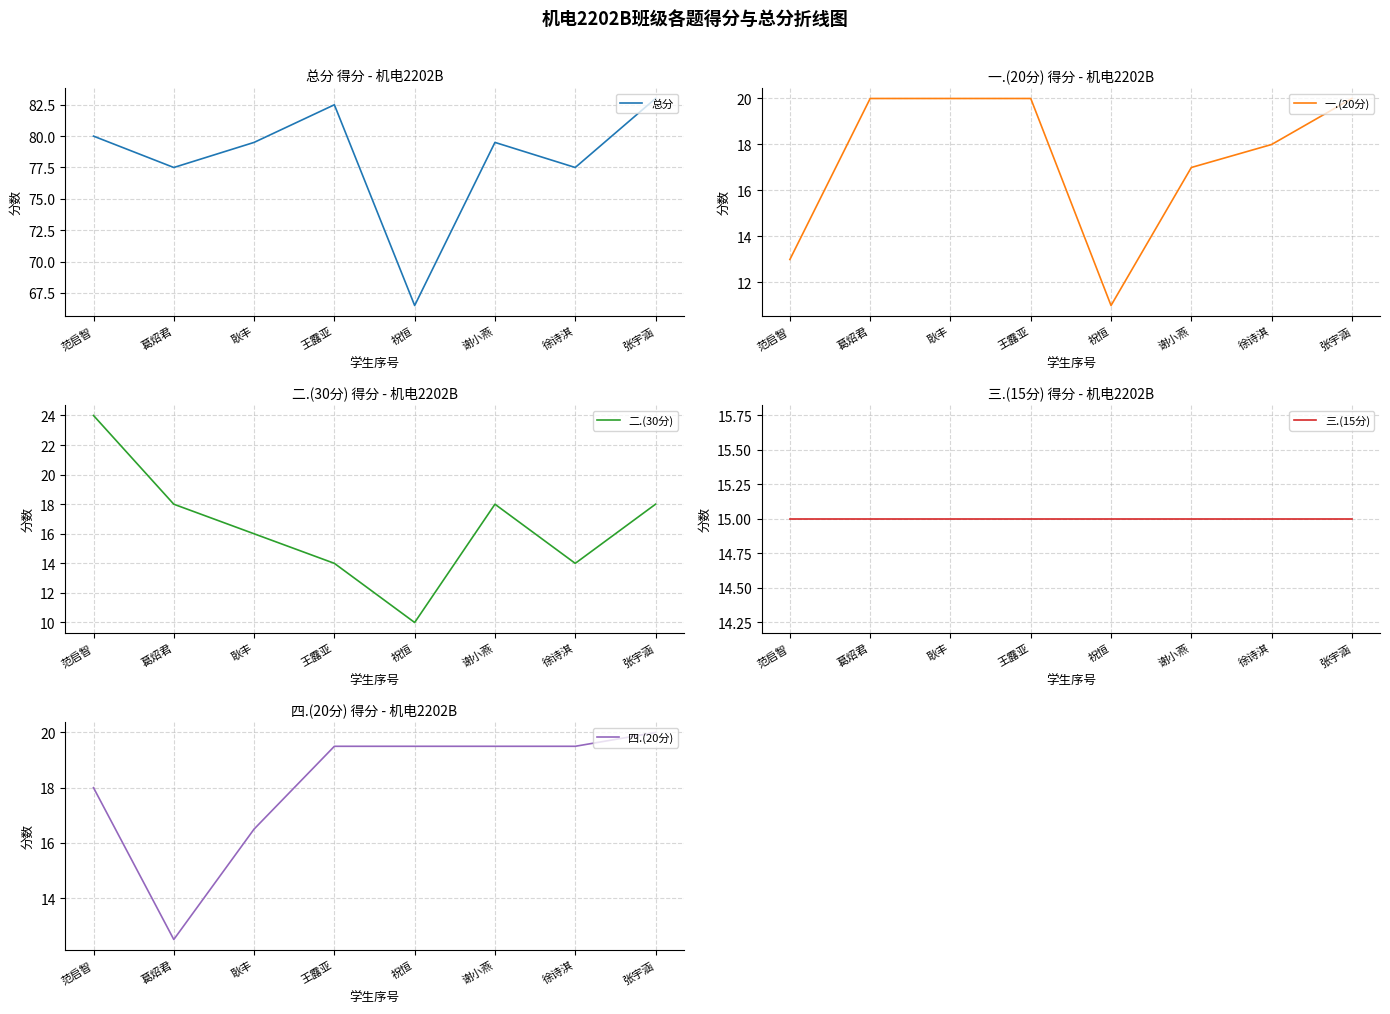

What is the difference between the highest and lowest values at 耿丰?

67.5